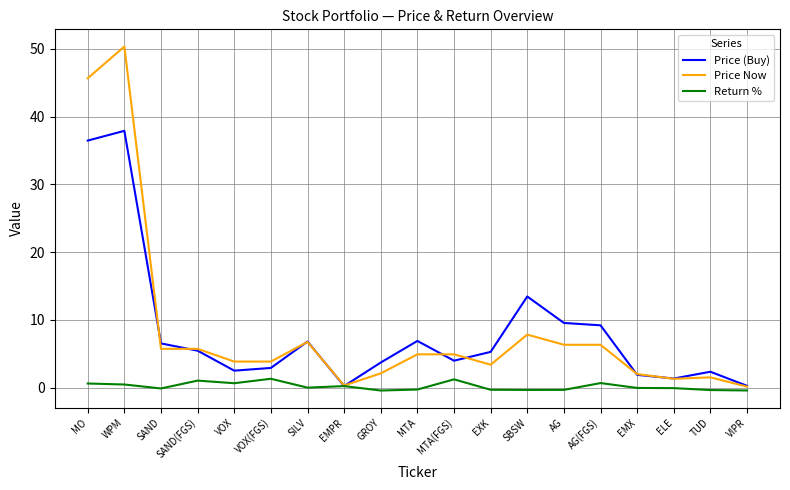

The Return % series shows -0.3 at SBSW. True or false?

True